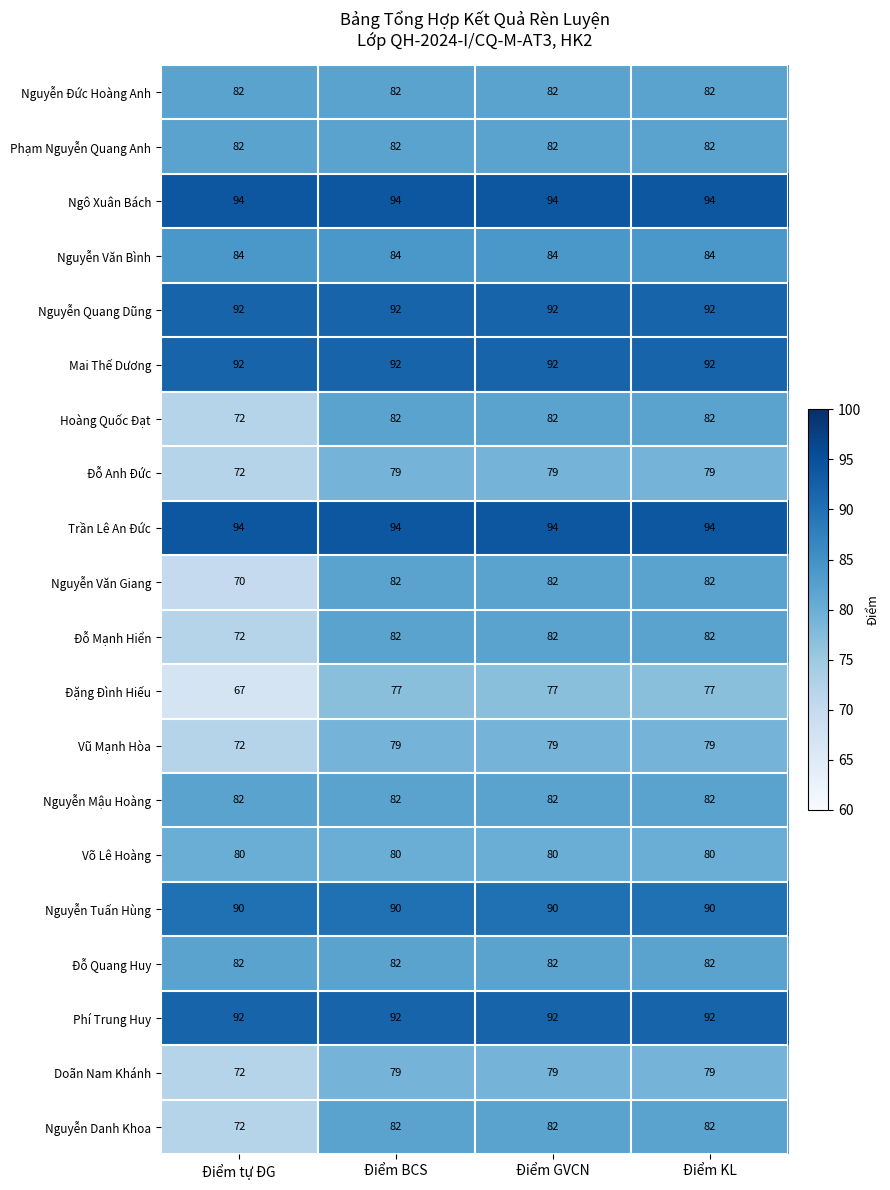

What value does the Phạm Nguyễn Quang Anh series have at Điểm tự ĐG?

82